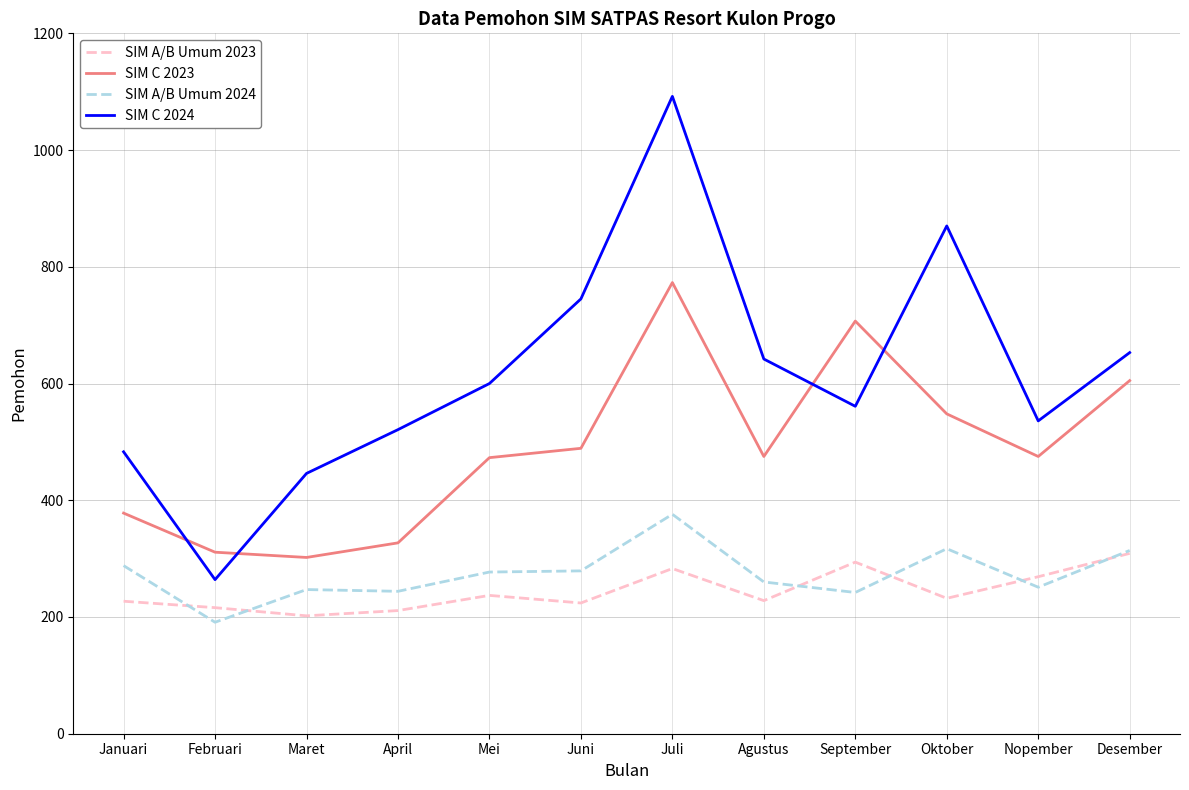

How many lines are shown in the chart?

4